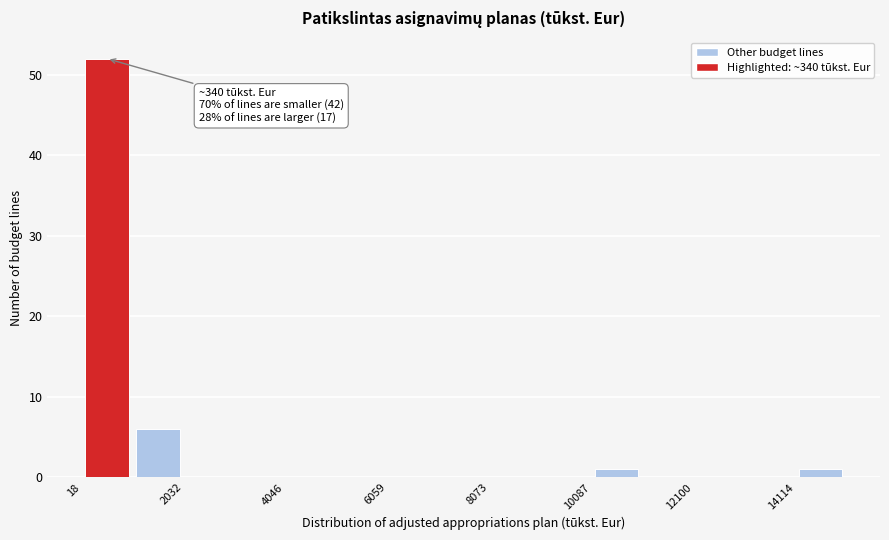

Read against the x-axis, roughly where is the centre of the tallest bar?

500